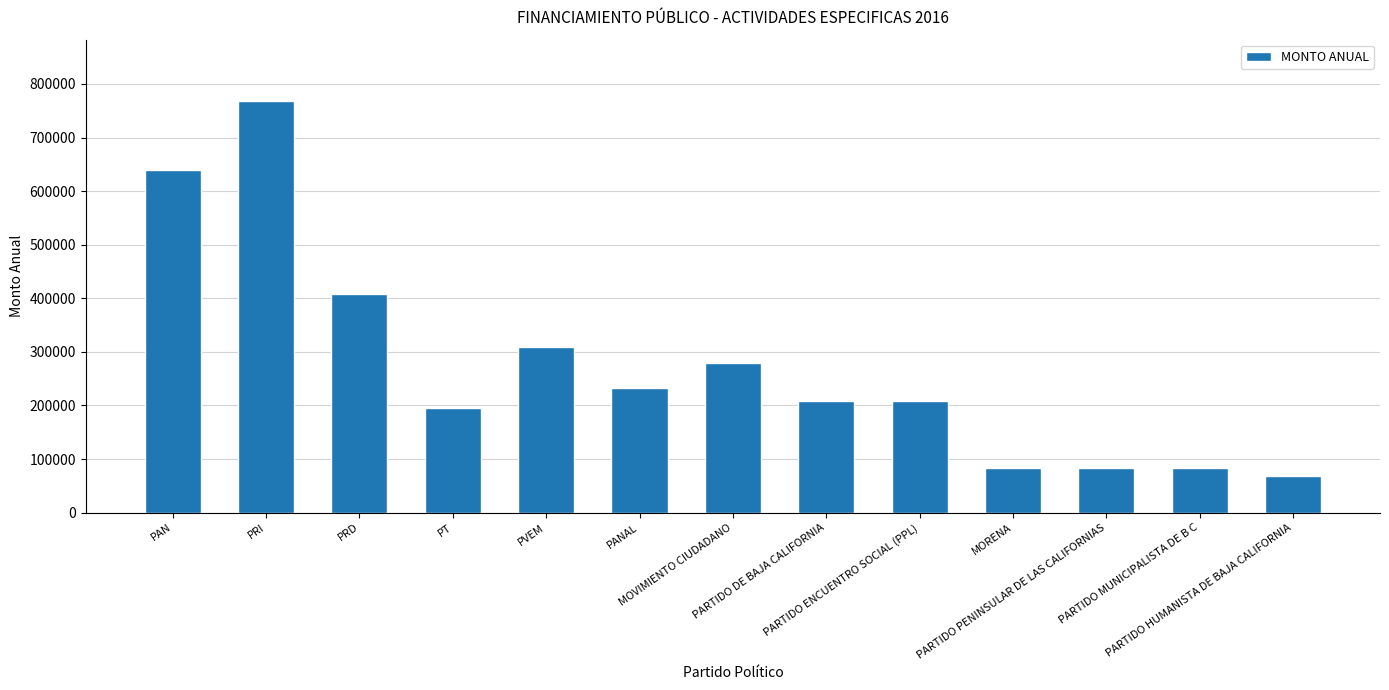

What is the difference between the maximum and second lowest values?

683969.7